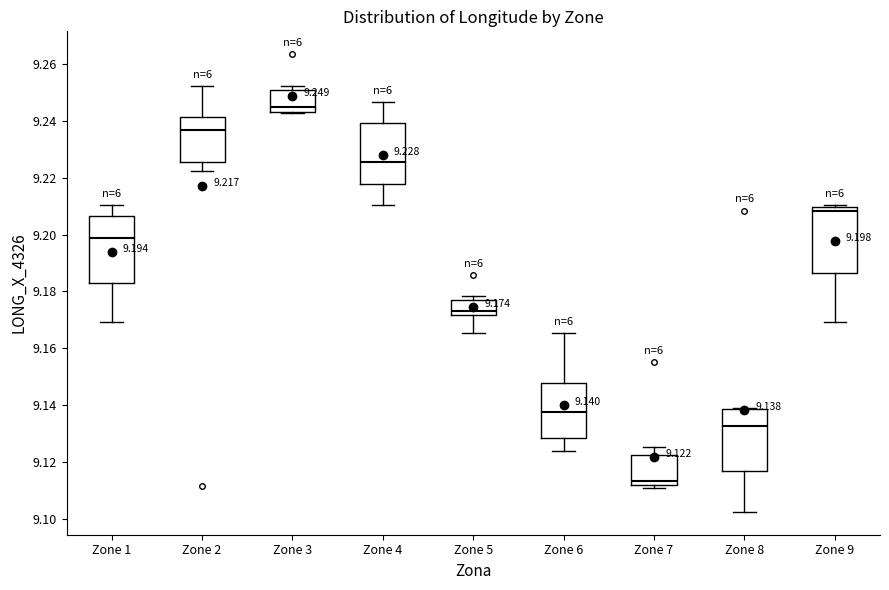

Which box's median line is the lowest?

Zone 7